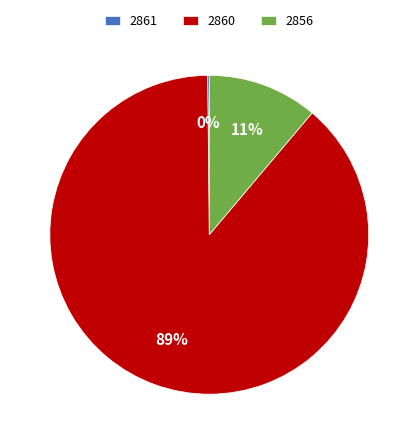

Which category has the biggest portion of the pie?

2860